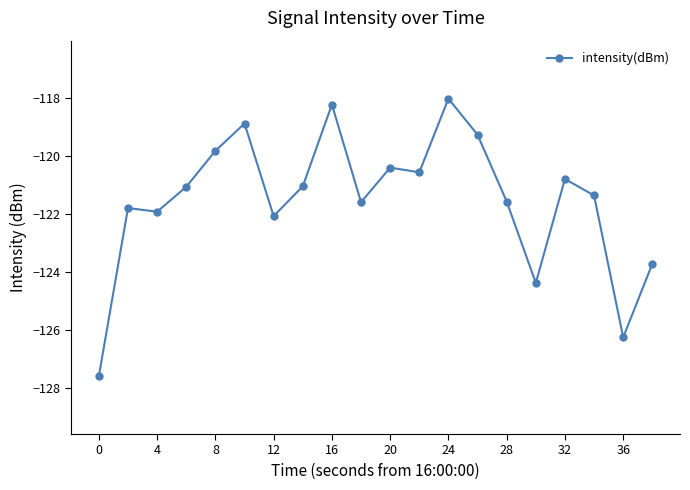

What is the difference between the second highest and second lowest values?

8.0